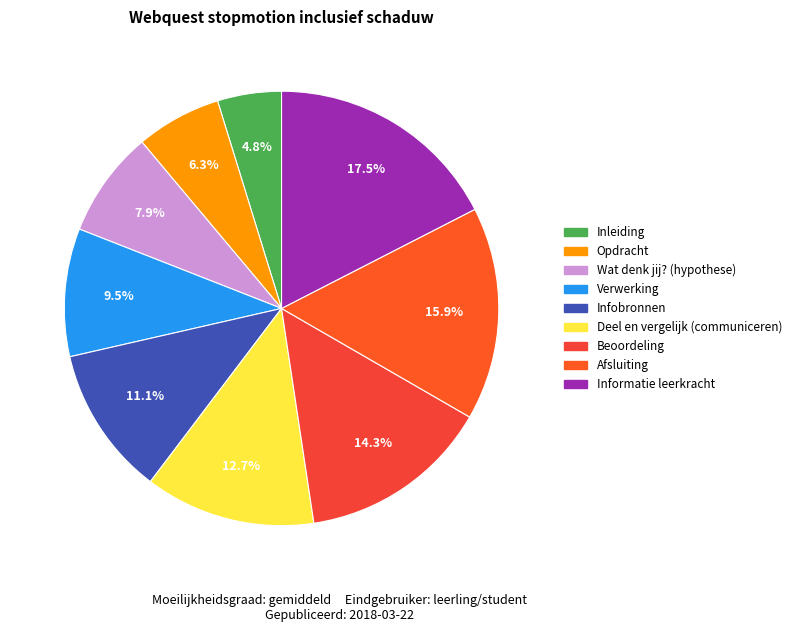

Which category has the smallest portion of the pie?

Inleiding